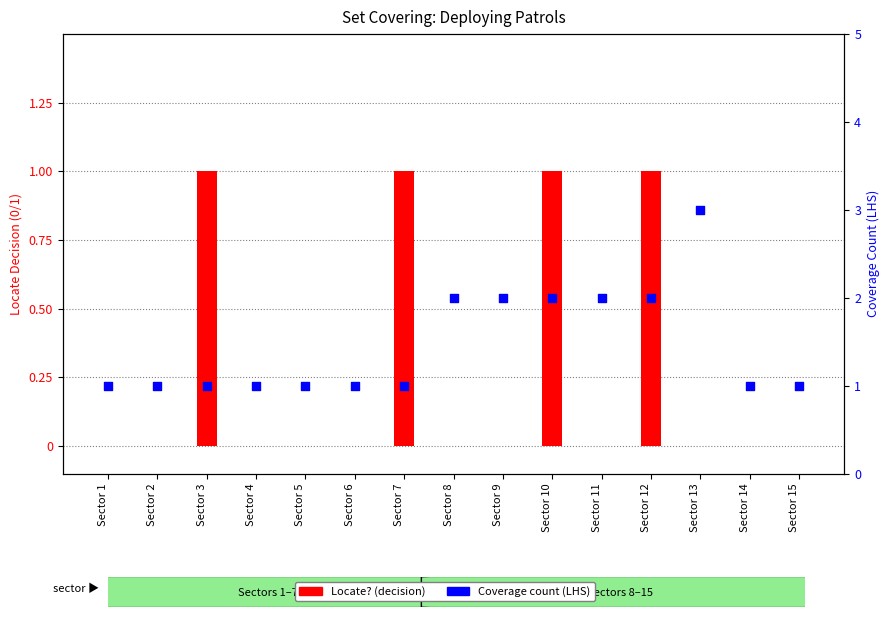

At which category is the sum across all series the highest?

Sector 10